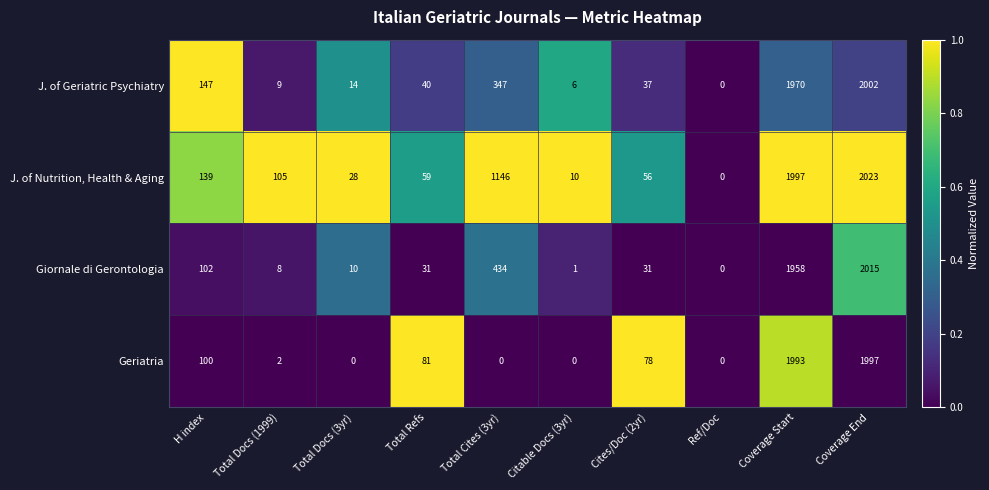

At which label is Geriatria closest to 998?

H index